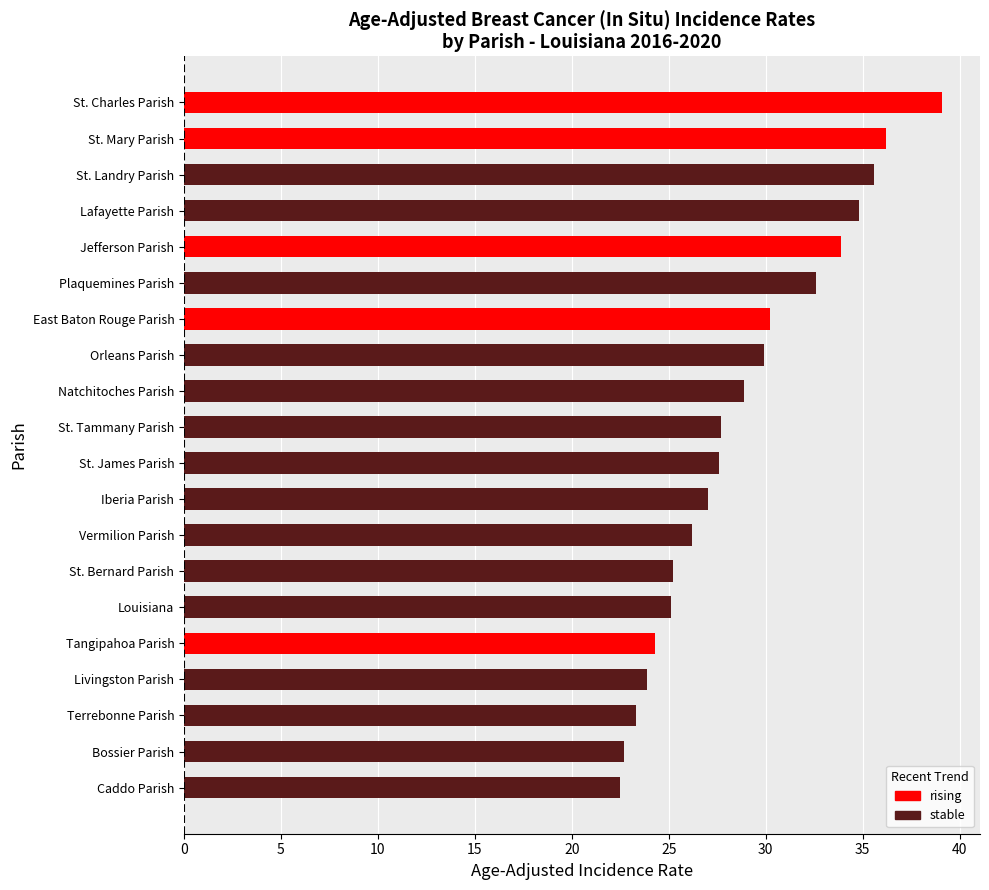

Are the bars horizontal?

Yes